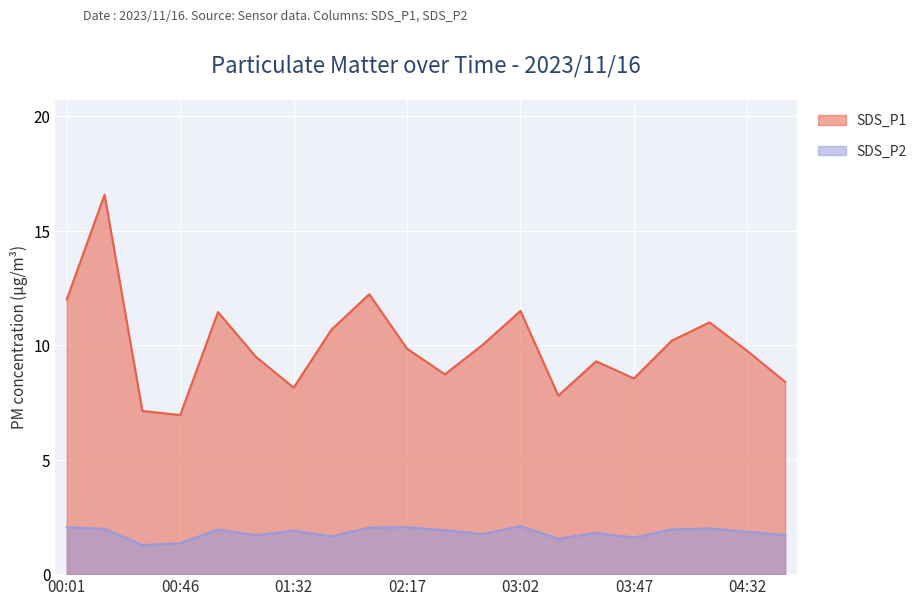

What is the difference between the maximum and second lowest values in the SDS_P2 series?

0.8